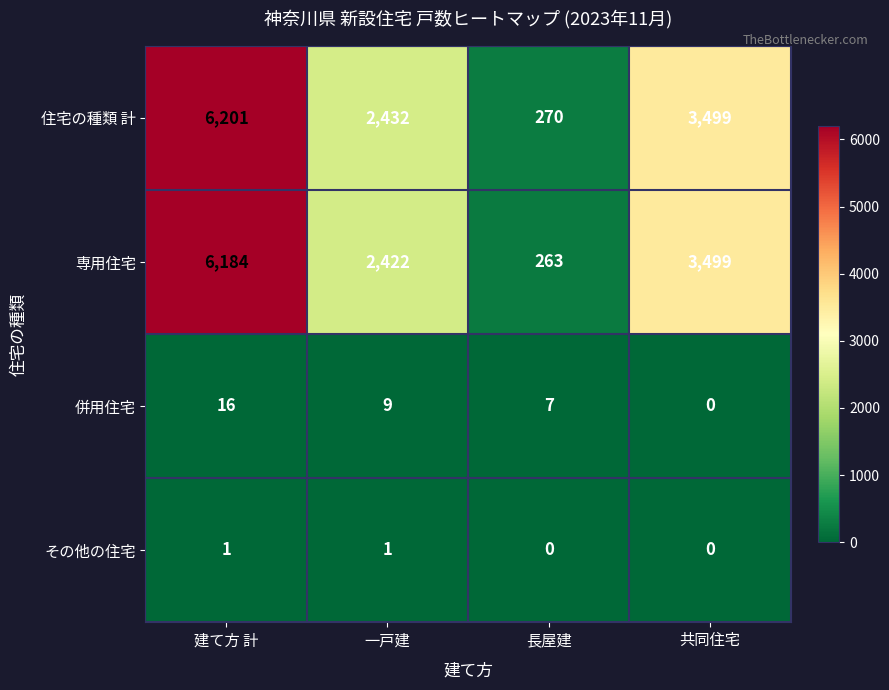

At how many categories does at least one series exceed 4005?

1